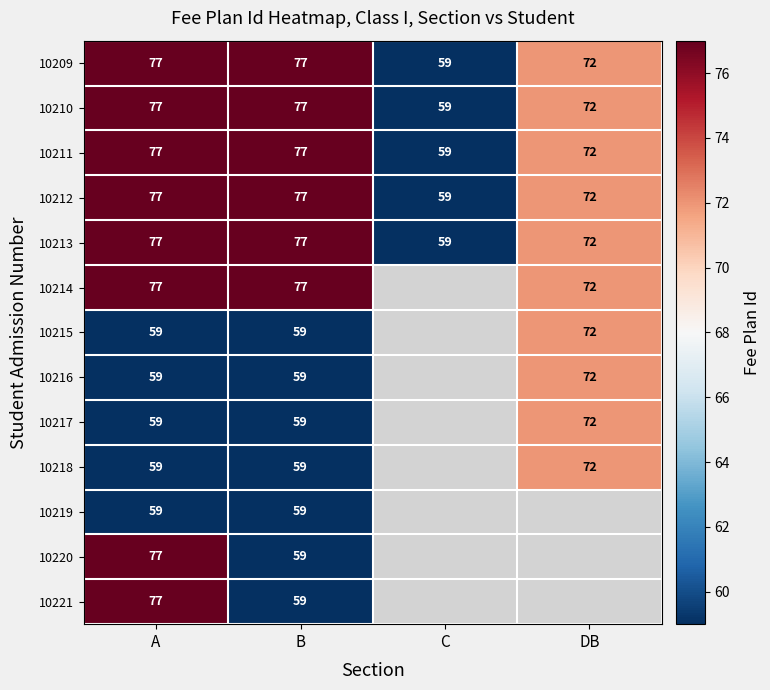

What is the sum of the 10214 values at DB and B?

149